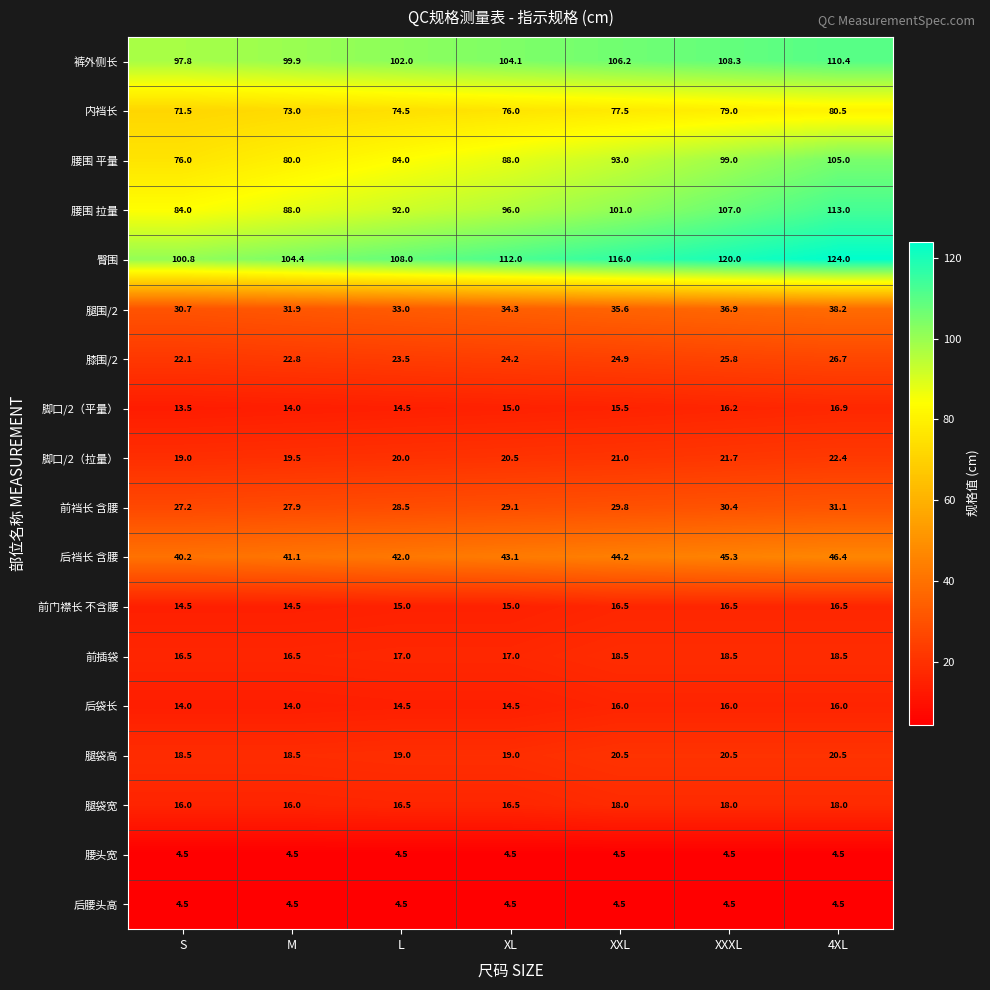

The 后腰头高 series shows 2.4 at S. True or false?

False